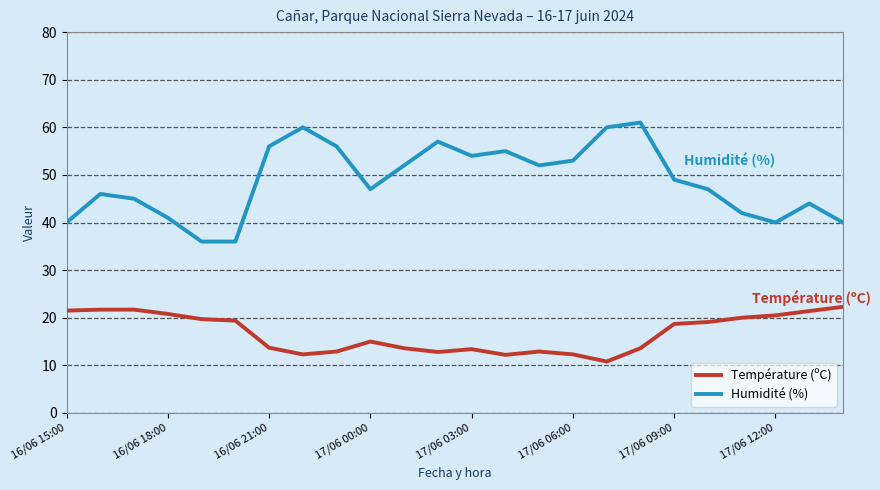

Which series has the widest spread of values?

Humidité (%)